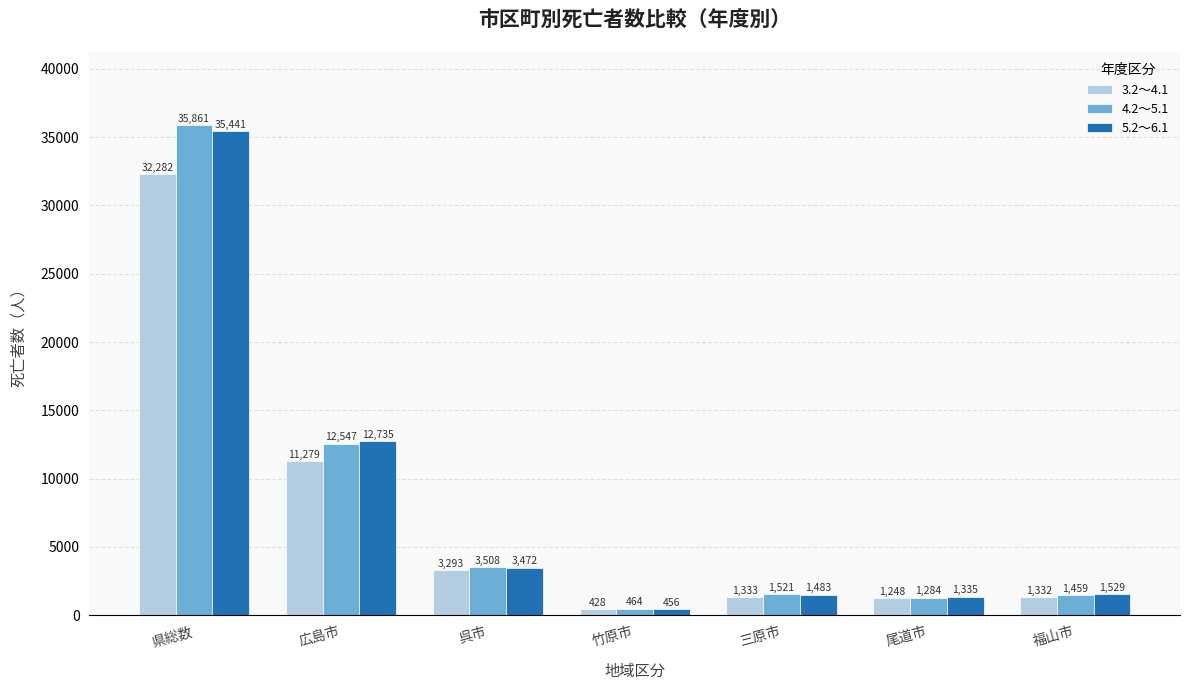

Which category has the highest value in the 5.2～6.1 series?

県総数